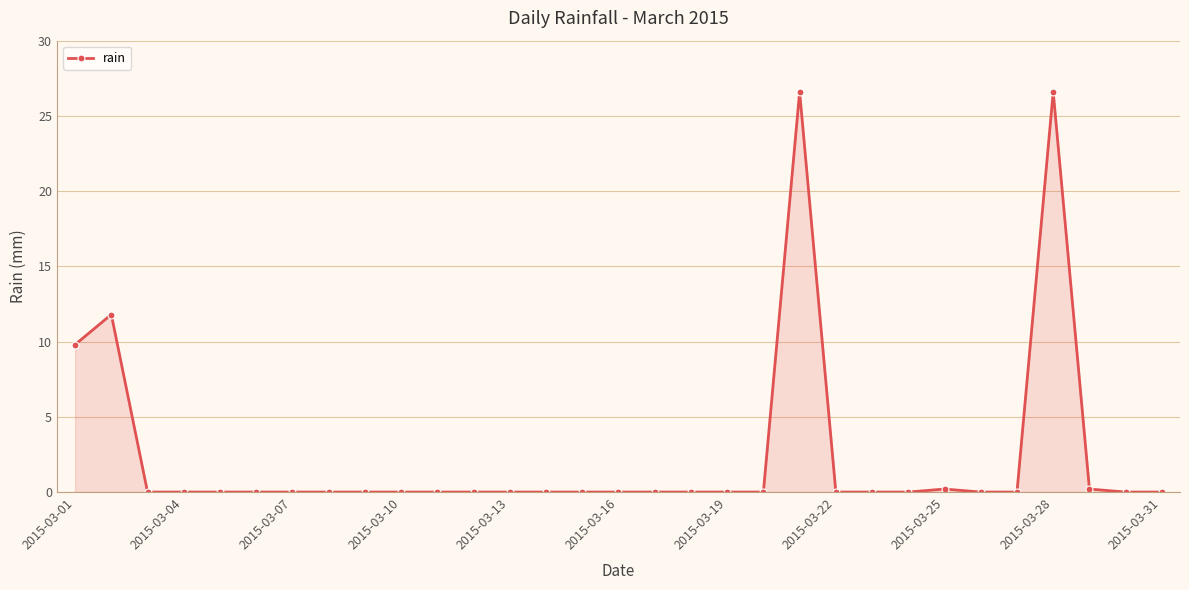

What is the average value?

2.4